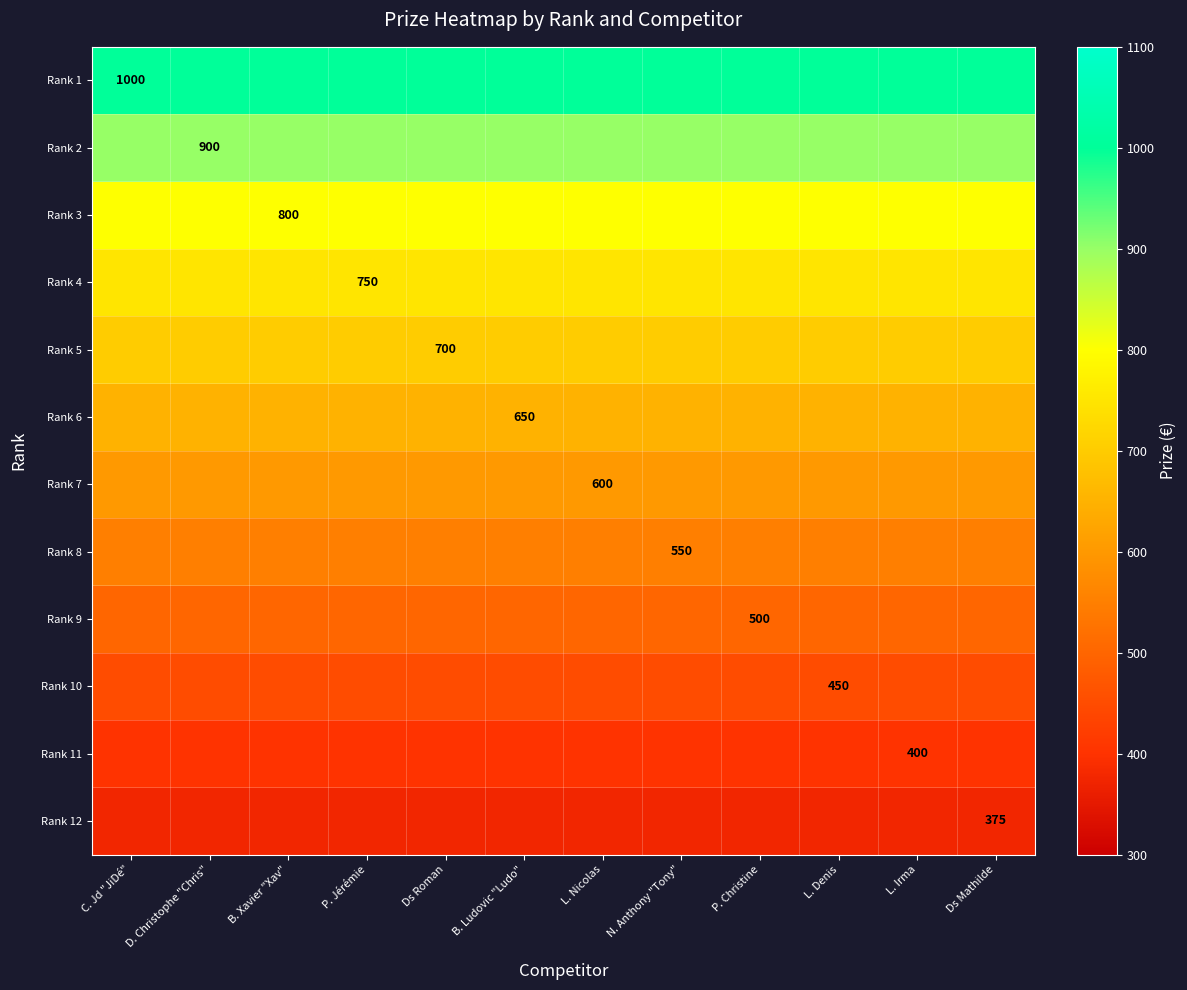

The Rank 1 series shows 1403 at C. Jd "JiDé". True or false?

False